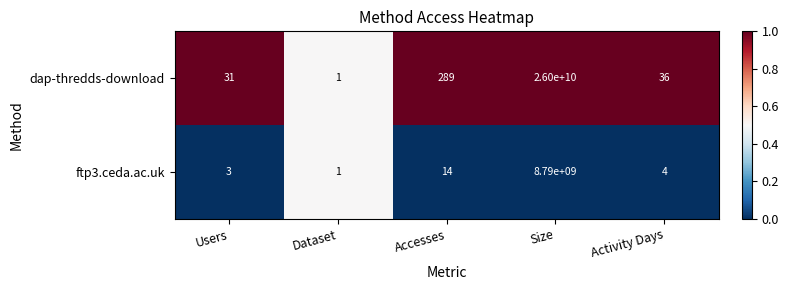

Reading right to left, transcribe all the data shown in this chart.

dap-thredds-download: 36	26000000000	289	1	31
ftp3.ceda.ac.uk: 4	8790000000	14	1	3